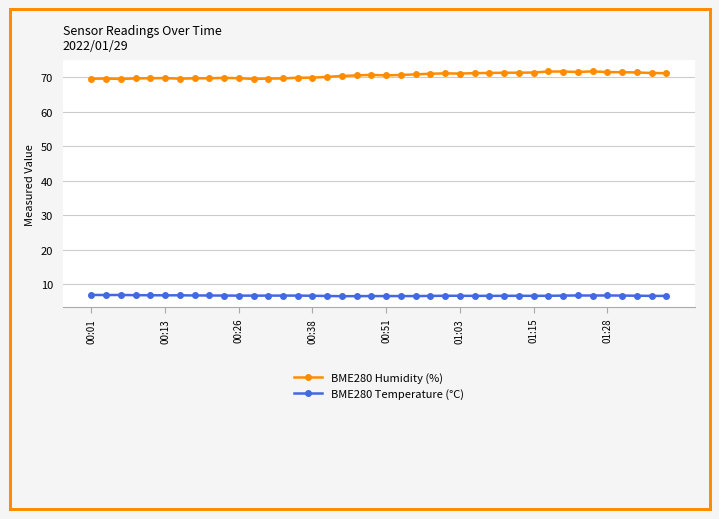

What is the maximum value for BME280 Humidity (%)?

71.8